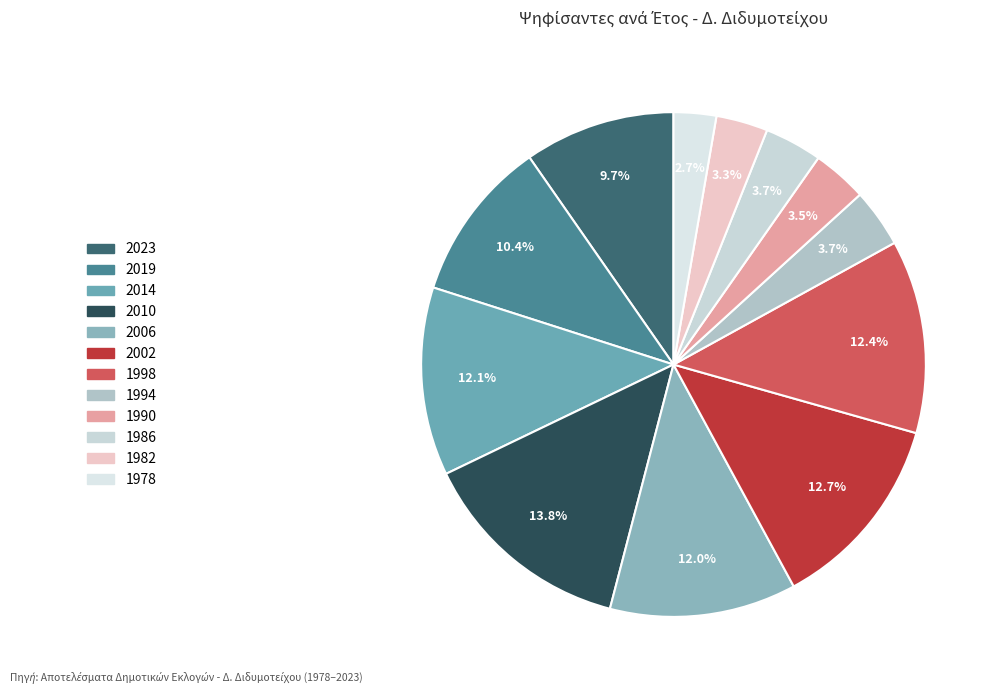

Does any single category account for the majority?

No